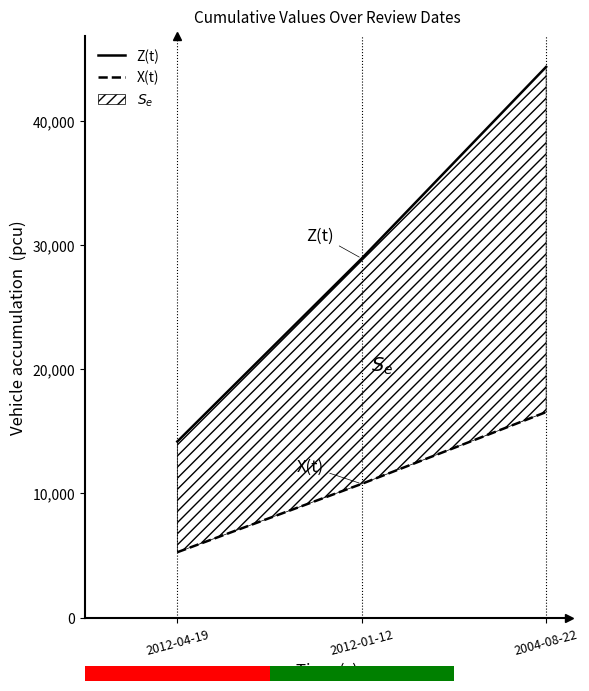

Which series has the largest total across all categories?

Z(t)